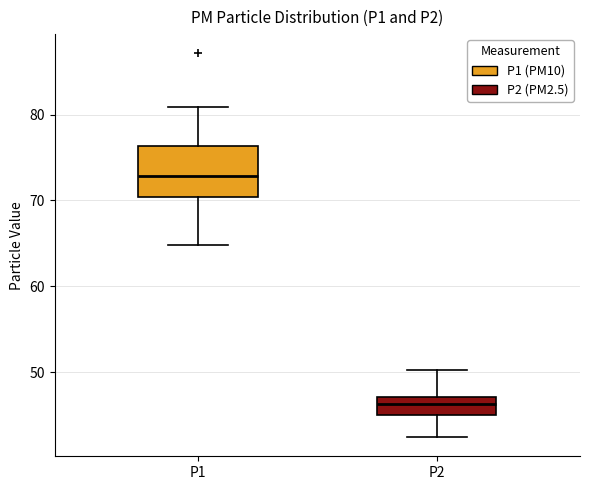

Reading left to right, read every box against the y-axis: the position of its median line, the range the box covers, and the ends of its whiskers. The values are not printed on the chart, so give them approximately, as read against the axis.

P1: median 73, box 70 to 76, whiskers 65 to 81
P2: median 46, box 45 to 47, whiskers 42 to 50